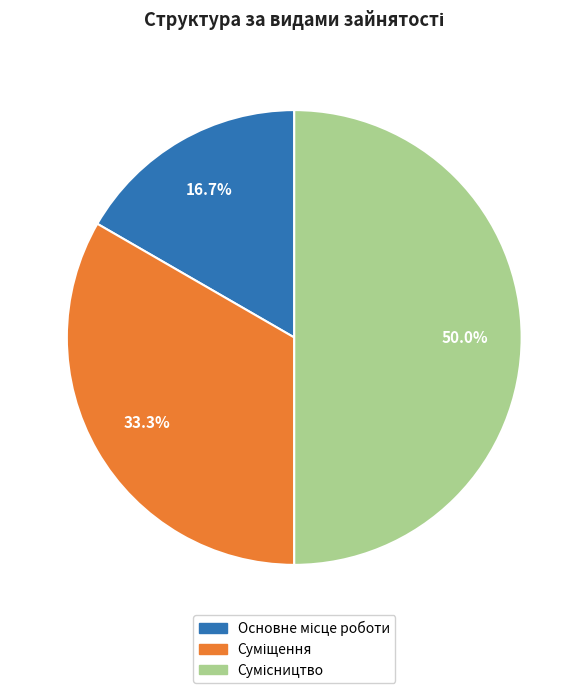

To the nearest percent, what is the difference between the Сумісництво and Основне місце роботи slice percentages?

33%